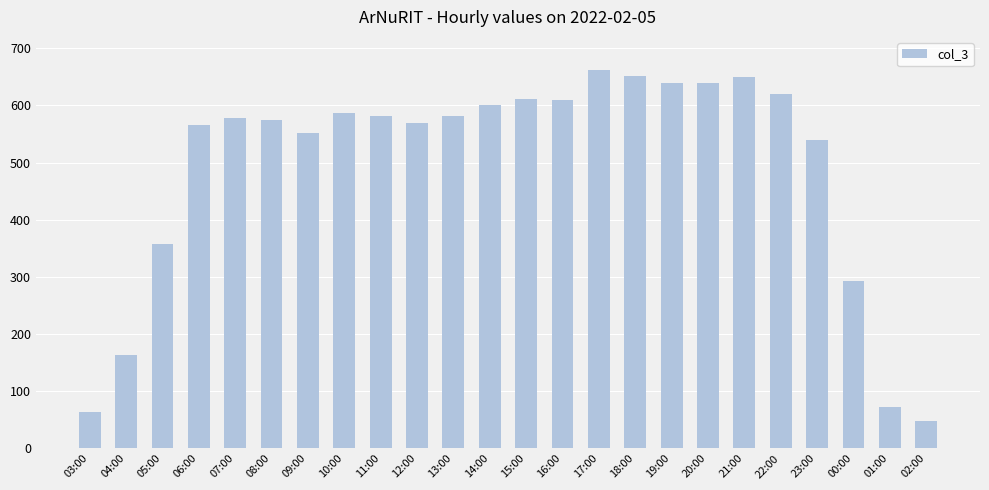

At which category does the chart reach its minimum across all series?

02:00